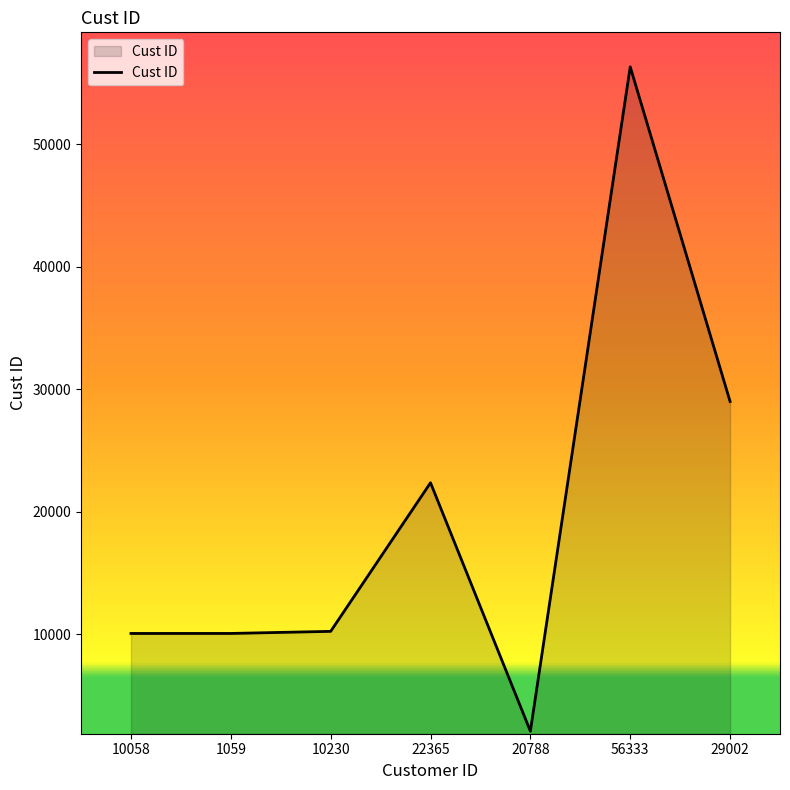

True or false: there are more than 1 points higher than both neighbors.

True